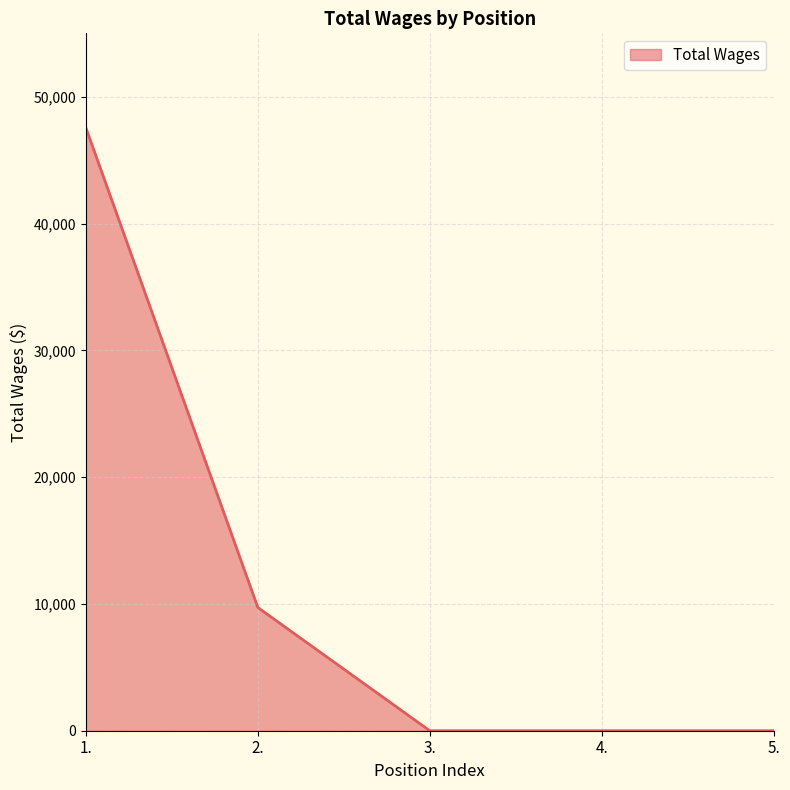

True or false: the data shows 15475 at 4..

False